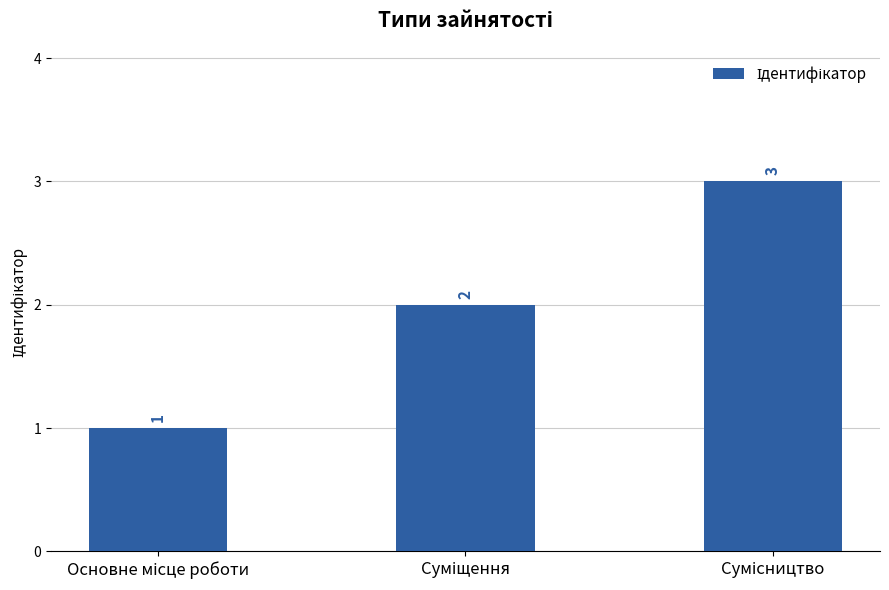

What is the sum of all values?

6